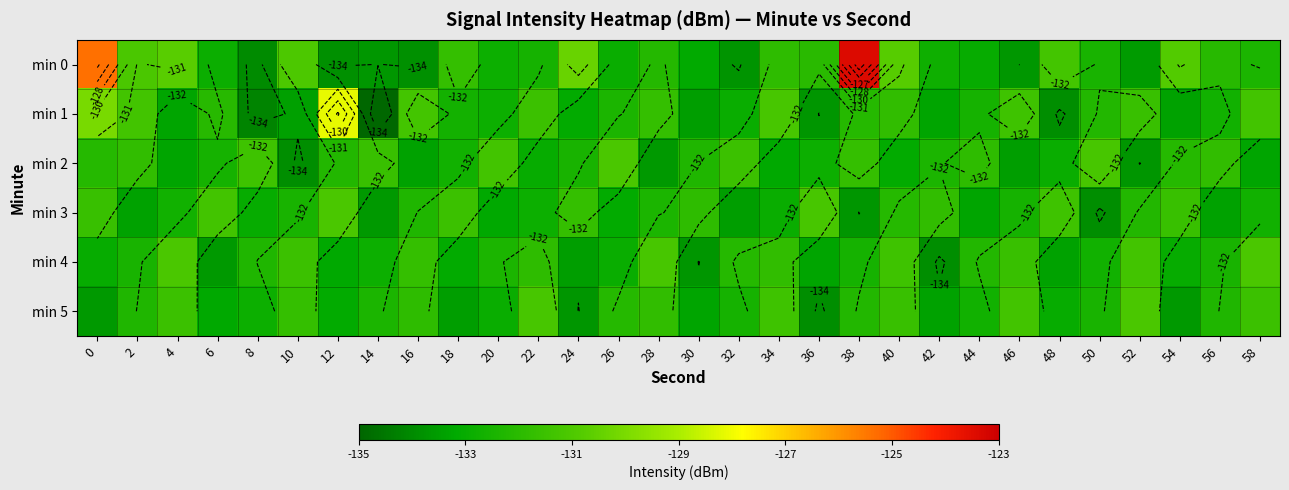

How many data points in min 5 are above -132?

10